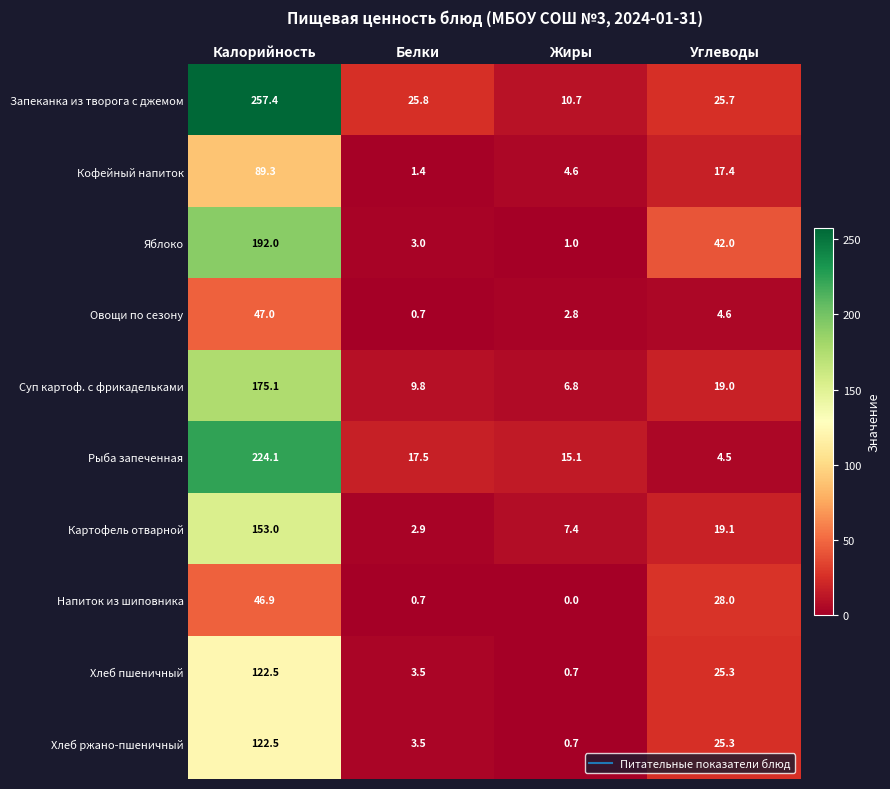

Where does the Хлеб ржано-пшеничный series first go above 25?

Калорийность